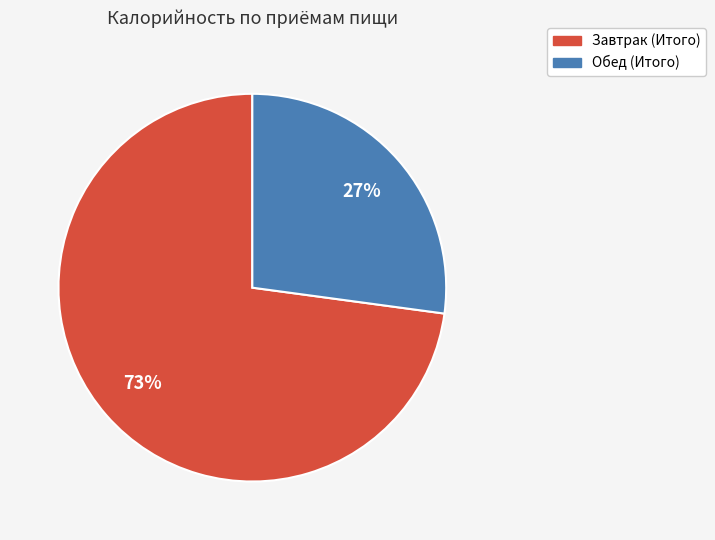

True or false: Завтрак (Итого) accounts for 73% of the total.

True